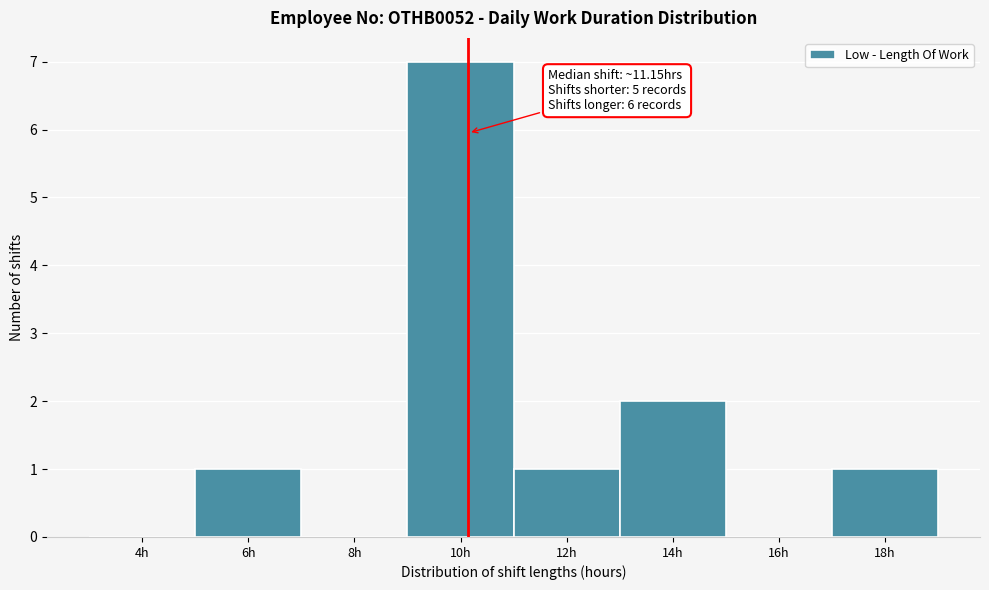

Reading right to left, list all the values displayed in this chart.

18h=1	16h=0	14h=2	12h=1	10h=7	8h=0	6h=1	4h=0